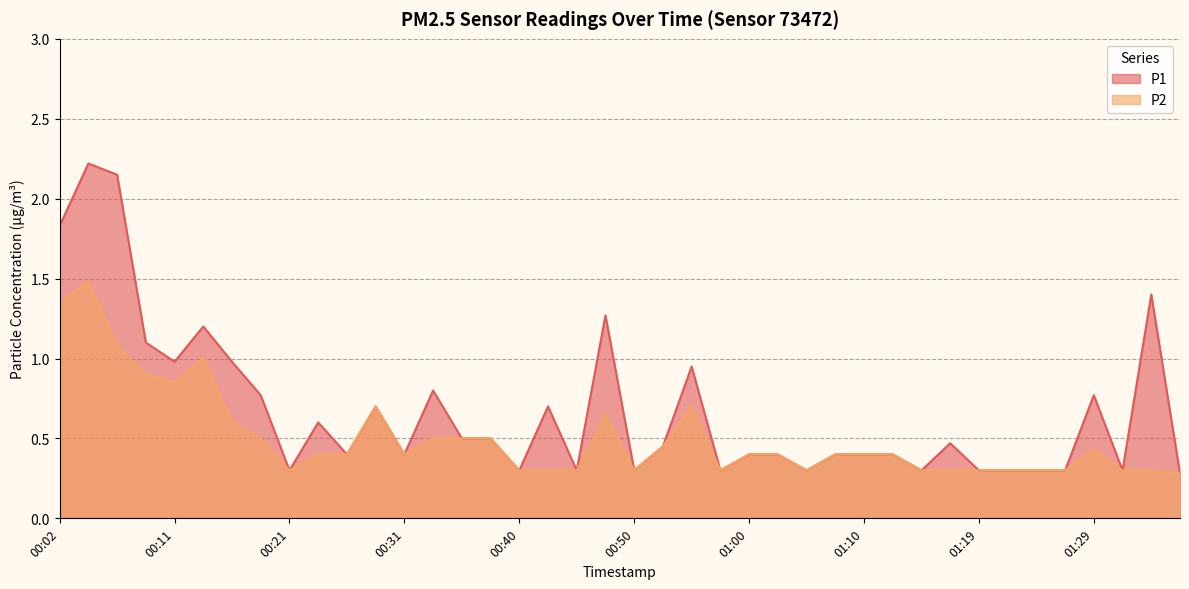

What is the label of the 22nd point from the right?

00:45